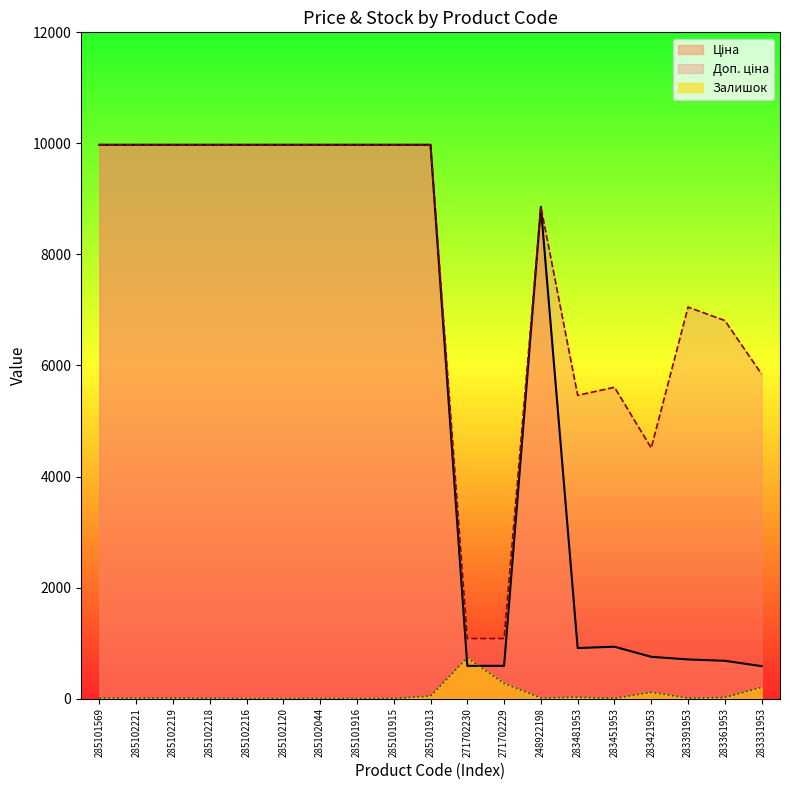

True or false: Доп. ціна and Залишок cross at least once.

False